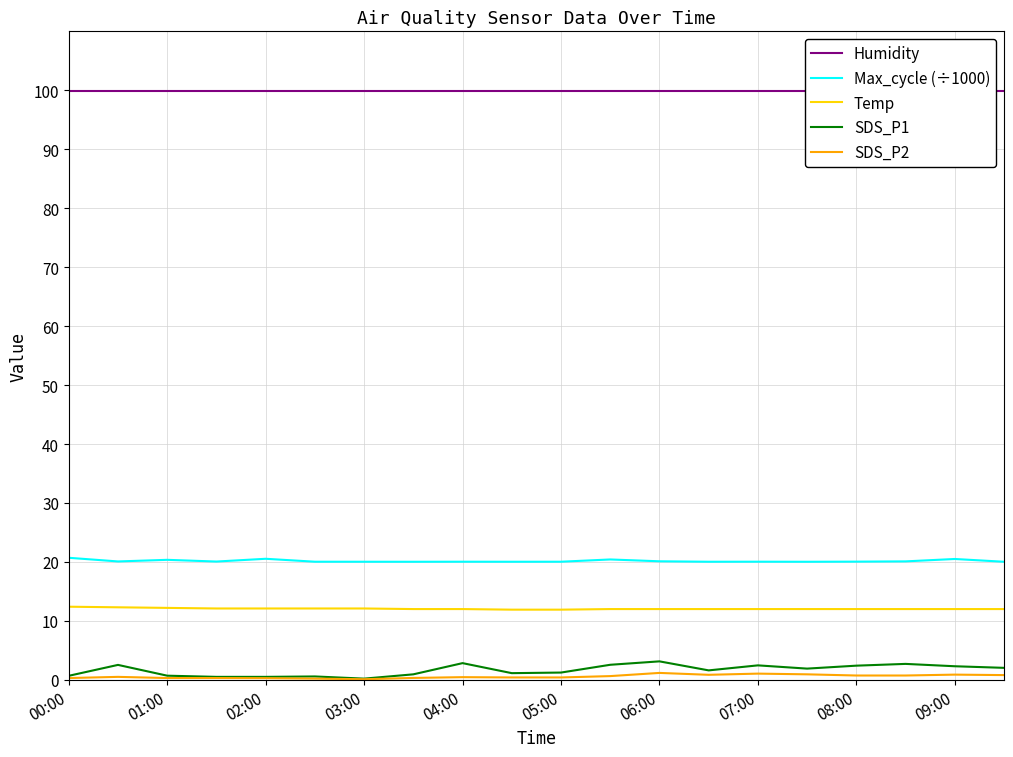

Is the value of SDS_P2 at 04:00 greater than the value of Temp at 09:00?

No